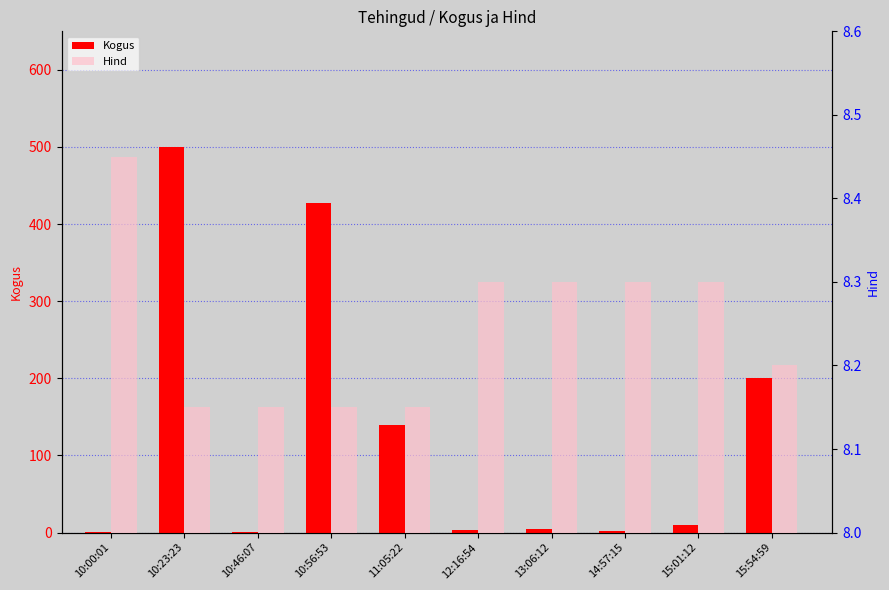

What position from the left is 11:05:22?

5